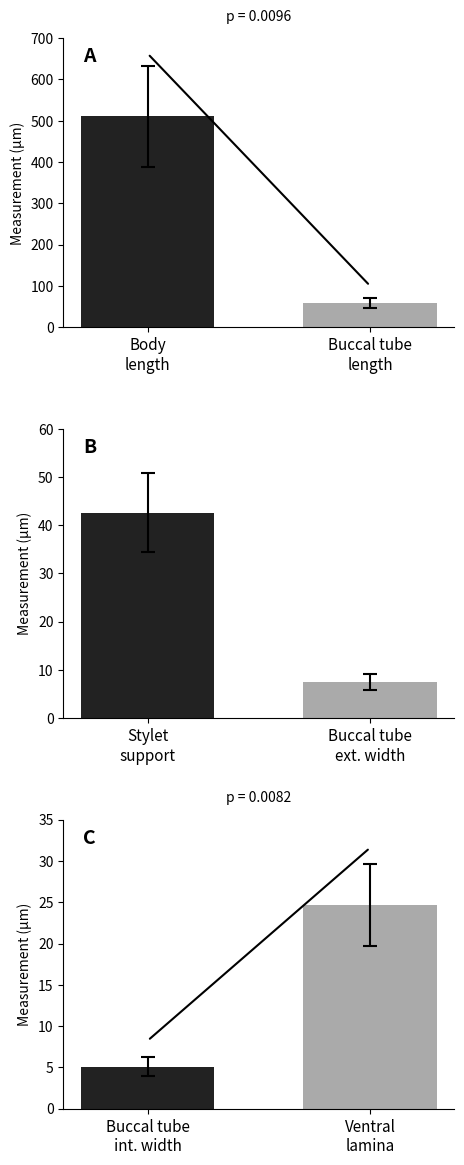

At which category is the sum across all series the highest?

Body length